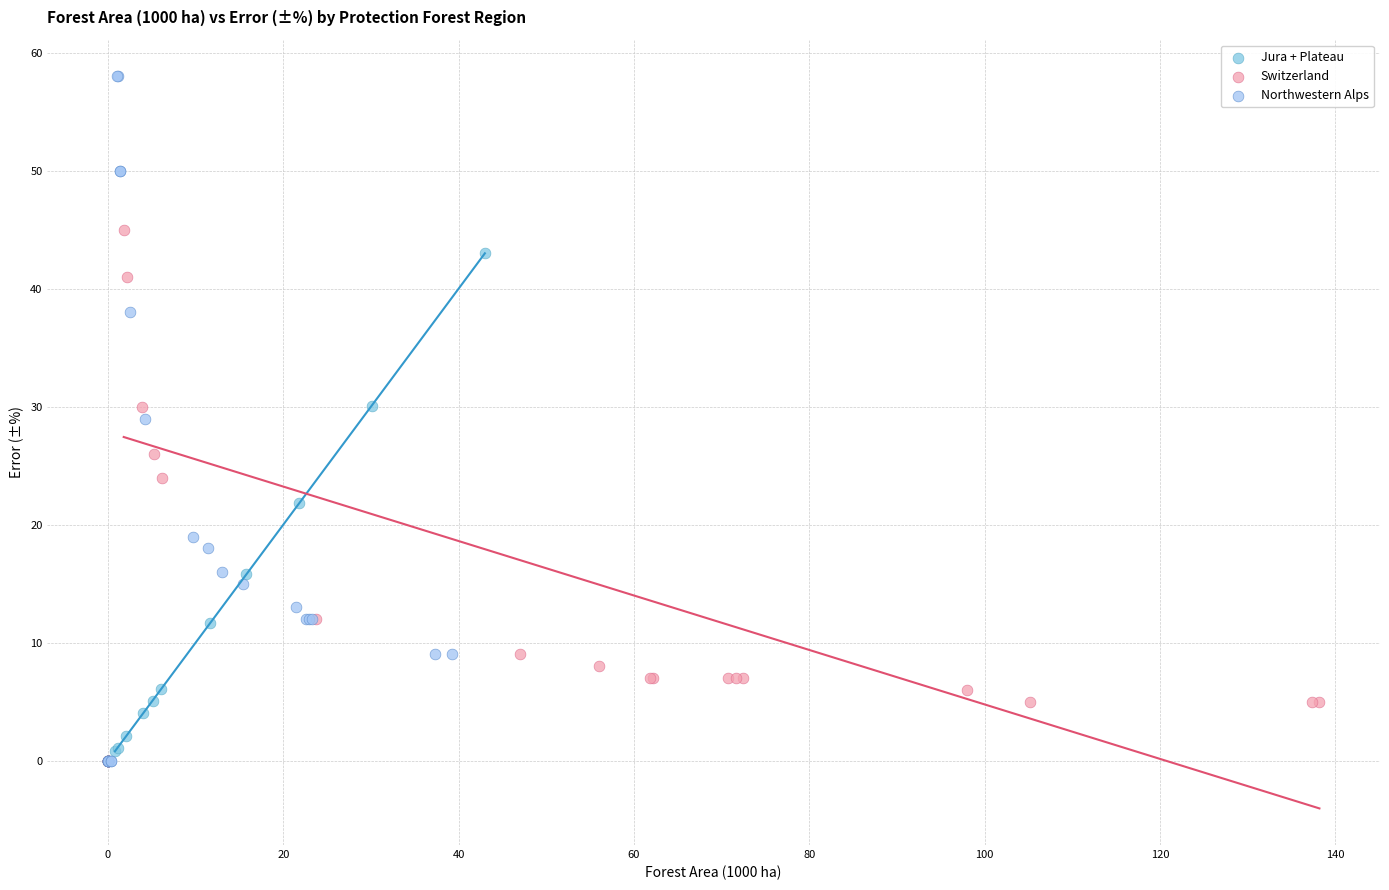

What are all the series names shown in the legend?

Jura + Plateau, Switzerland, Northwestern Alps